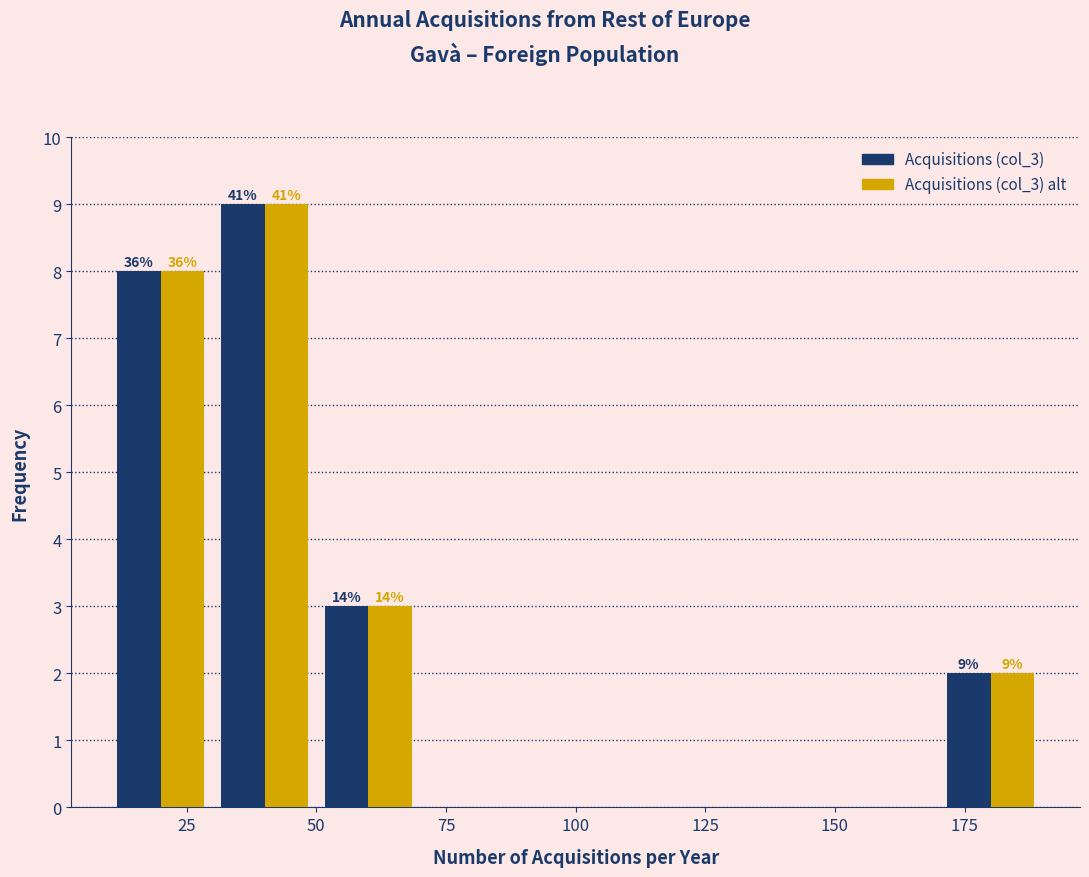

In the Acquisitions (col_3) series, which range on the x-axis has the tallest bar?

30 to 50